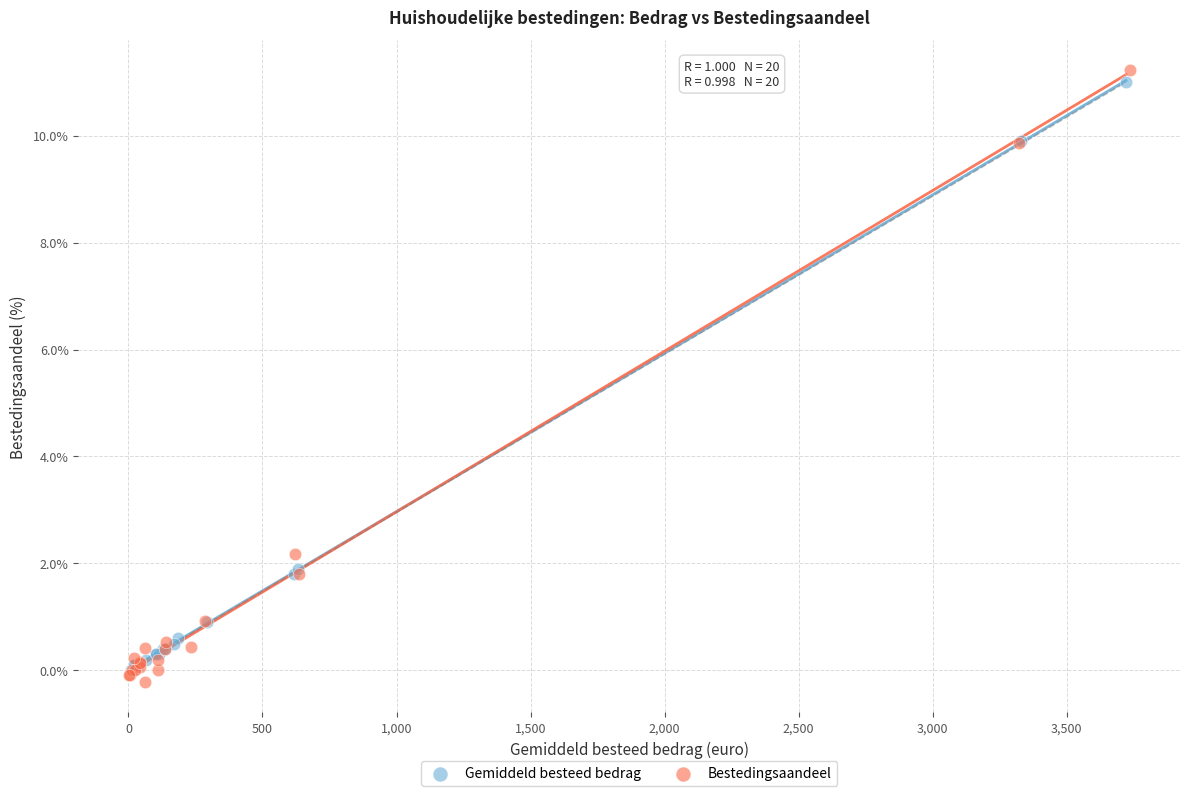

Which series has the largest Y range (max minus min)?

Bestedingsaandeel